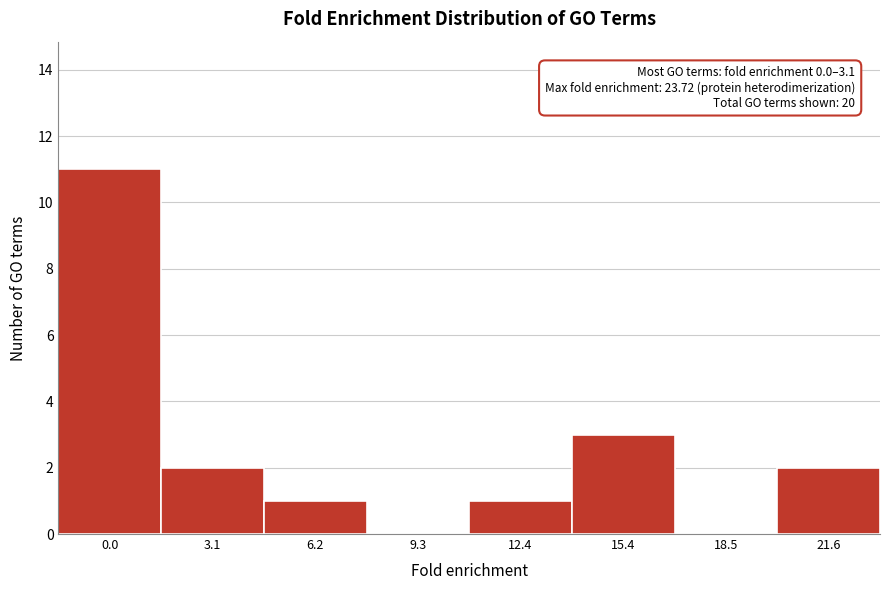

Reading left to right, what are all the values shown in this chart?

0.0=11	3.1=2	6.2=1	9.3=0	12.4=1	15.4=3	18.5=0	21.6=2